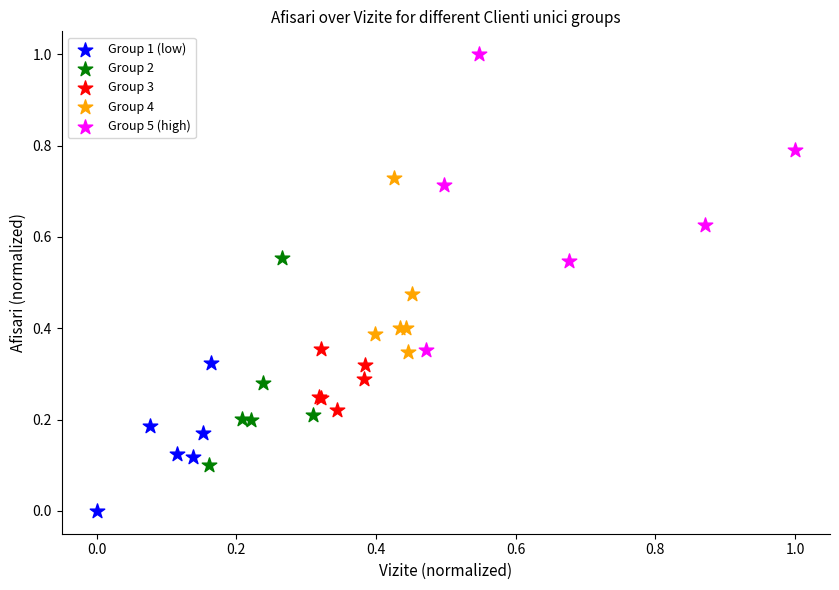

Which series reaches the minimum Y coordinate?

Group 1 (low)